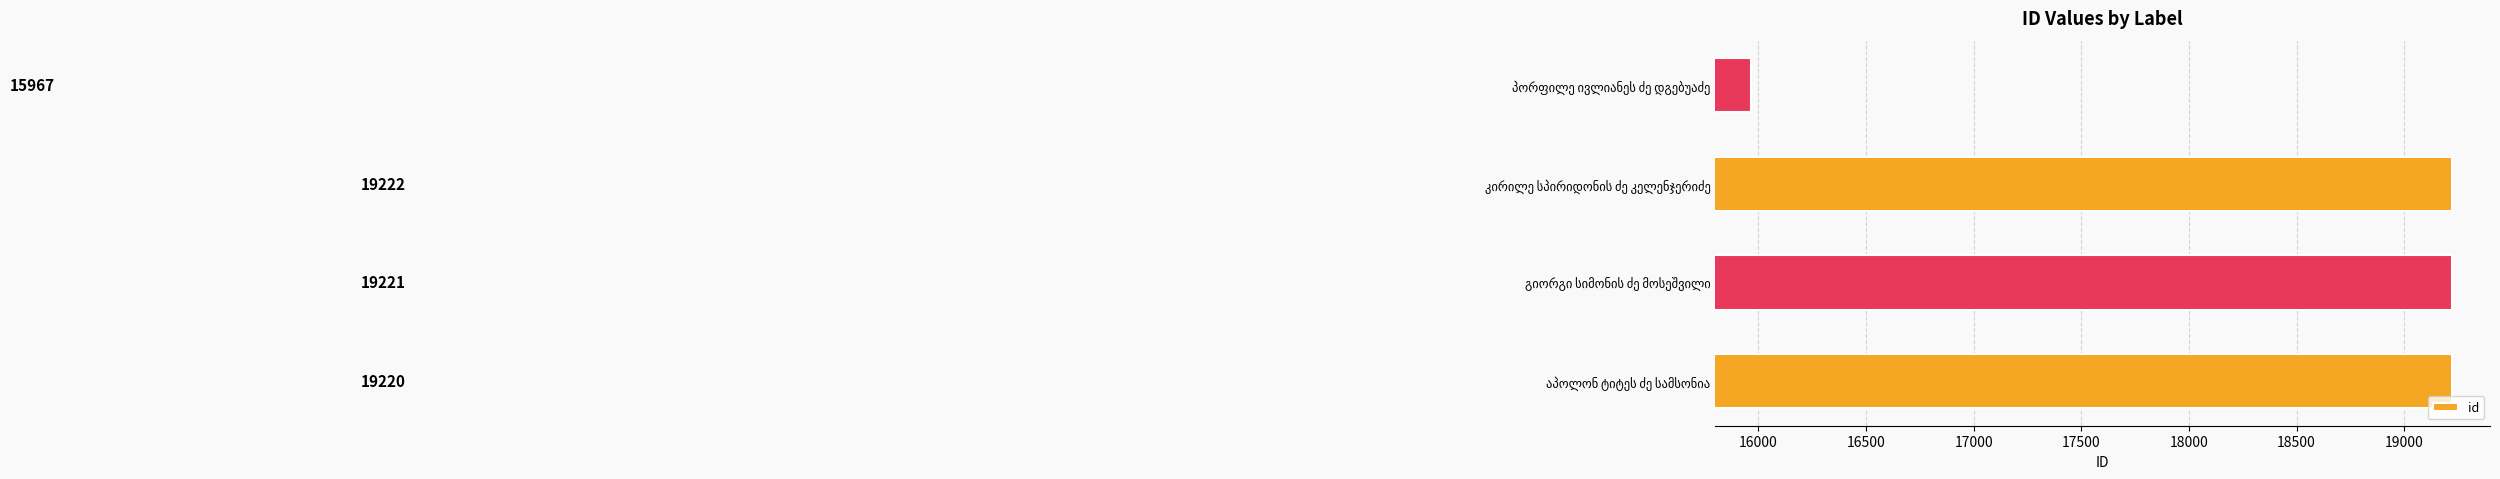

Does the chart contain stacked bars?

No